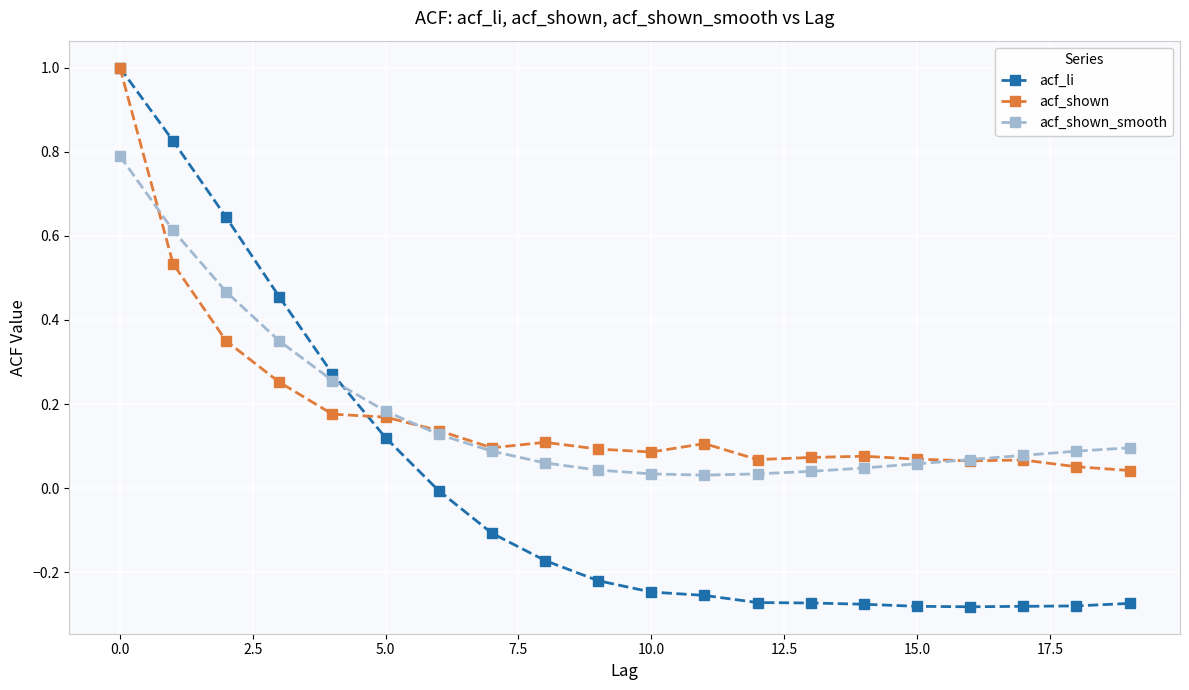

What are all the series names shown in the legend?

acf_li, acf_shown, acf_shown_smooth